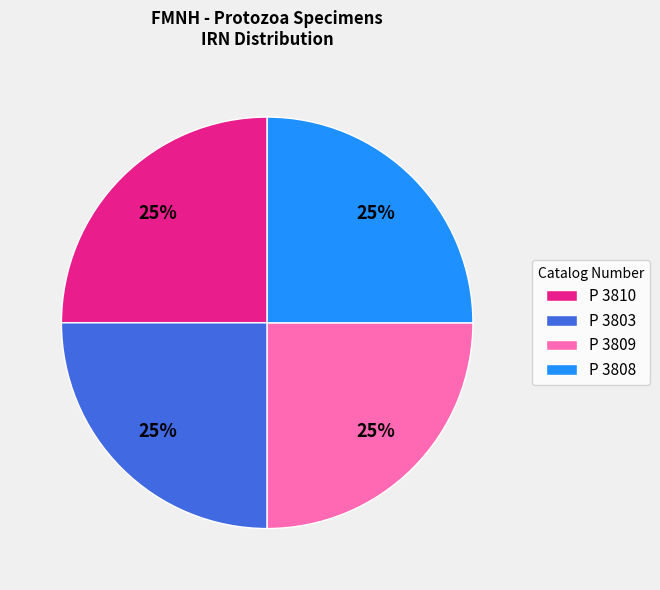

What is the ratio of the value at P 3809 to the value at P 3803?

1.0